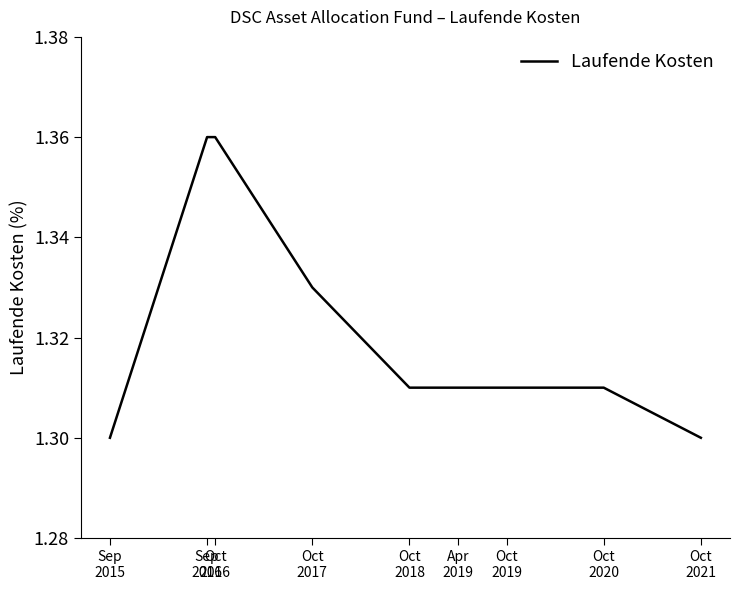

What is the difference between the maximum and minimum values?

0.1